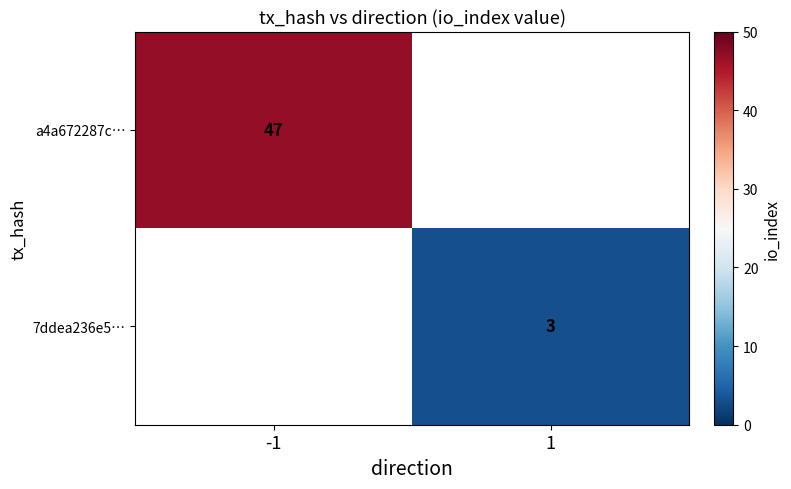

The 7ddea236e5… series shows 3 at 1. True or false?

True